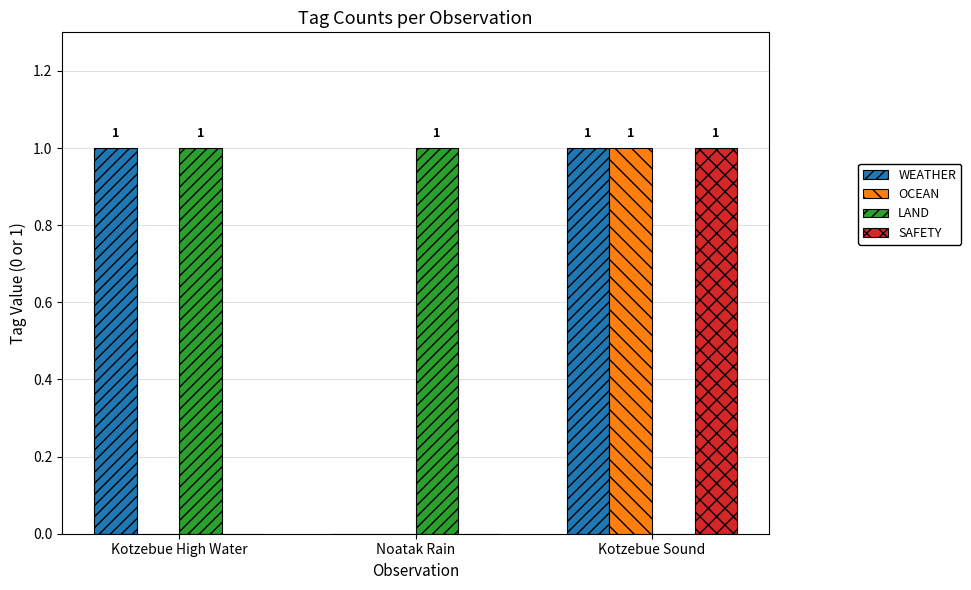

Are the bars horizontal?

No